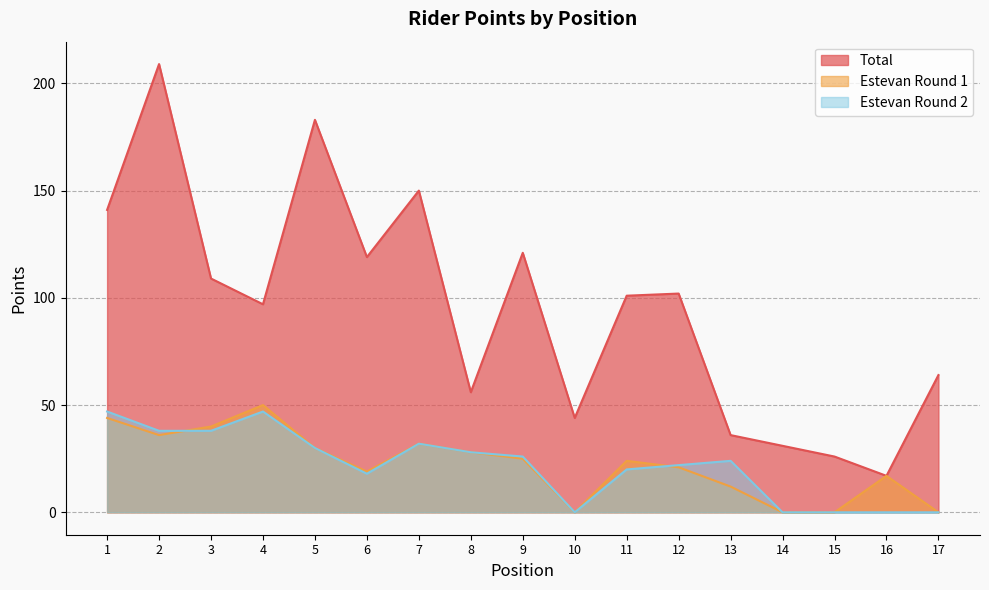

Where does the Estevan_2 series first go above 24?

1